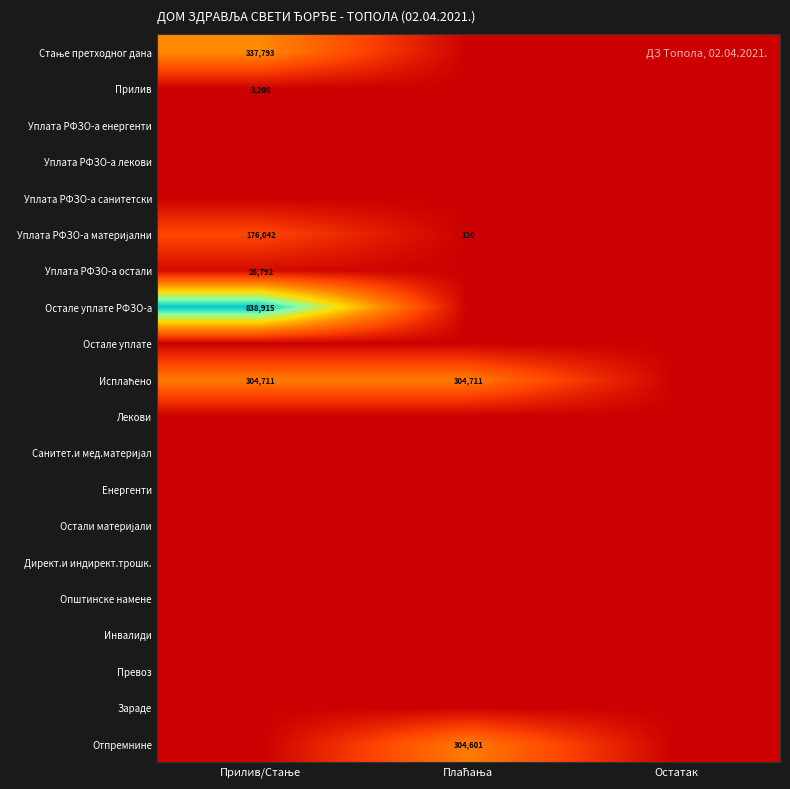

List the labels in order of Остале уплате РФЗО-а value, largest first.

Прилив/Стање, Плаћања, Остатак